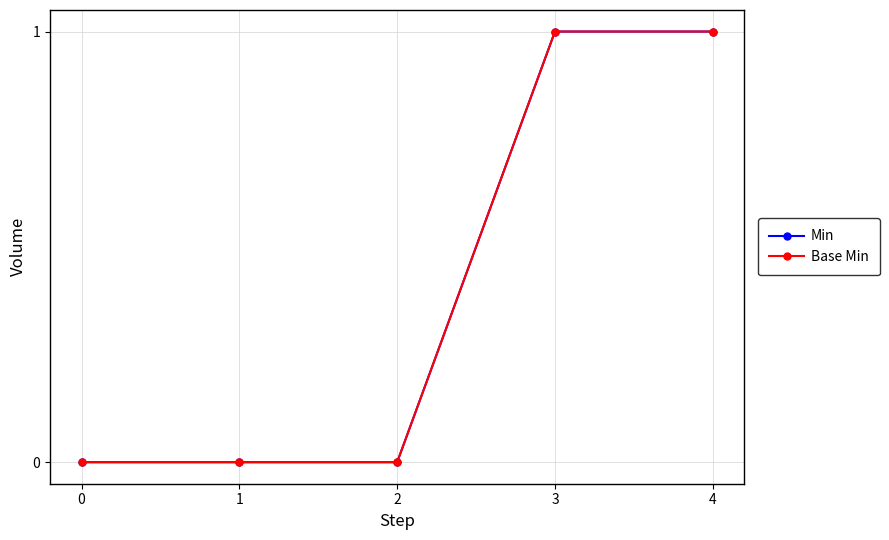

True or false: Base Min and Min intersect in this chart.

False